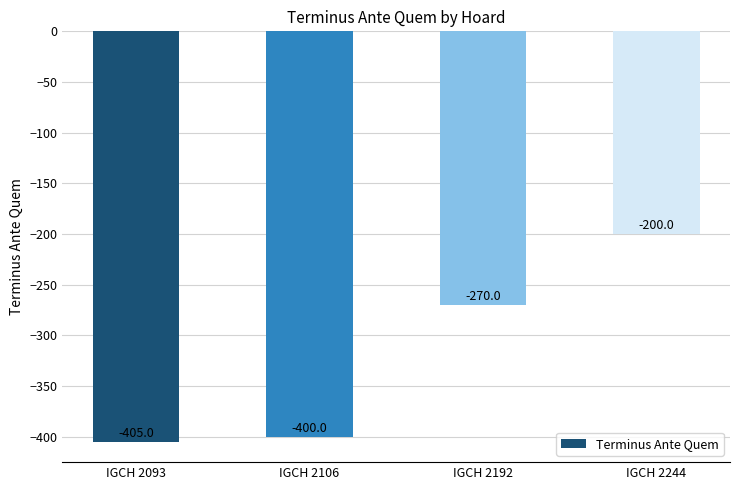

Count the number of data series in this chart.

1